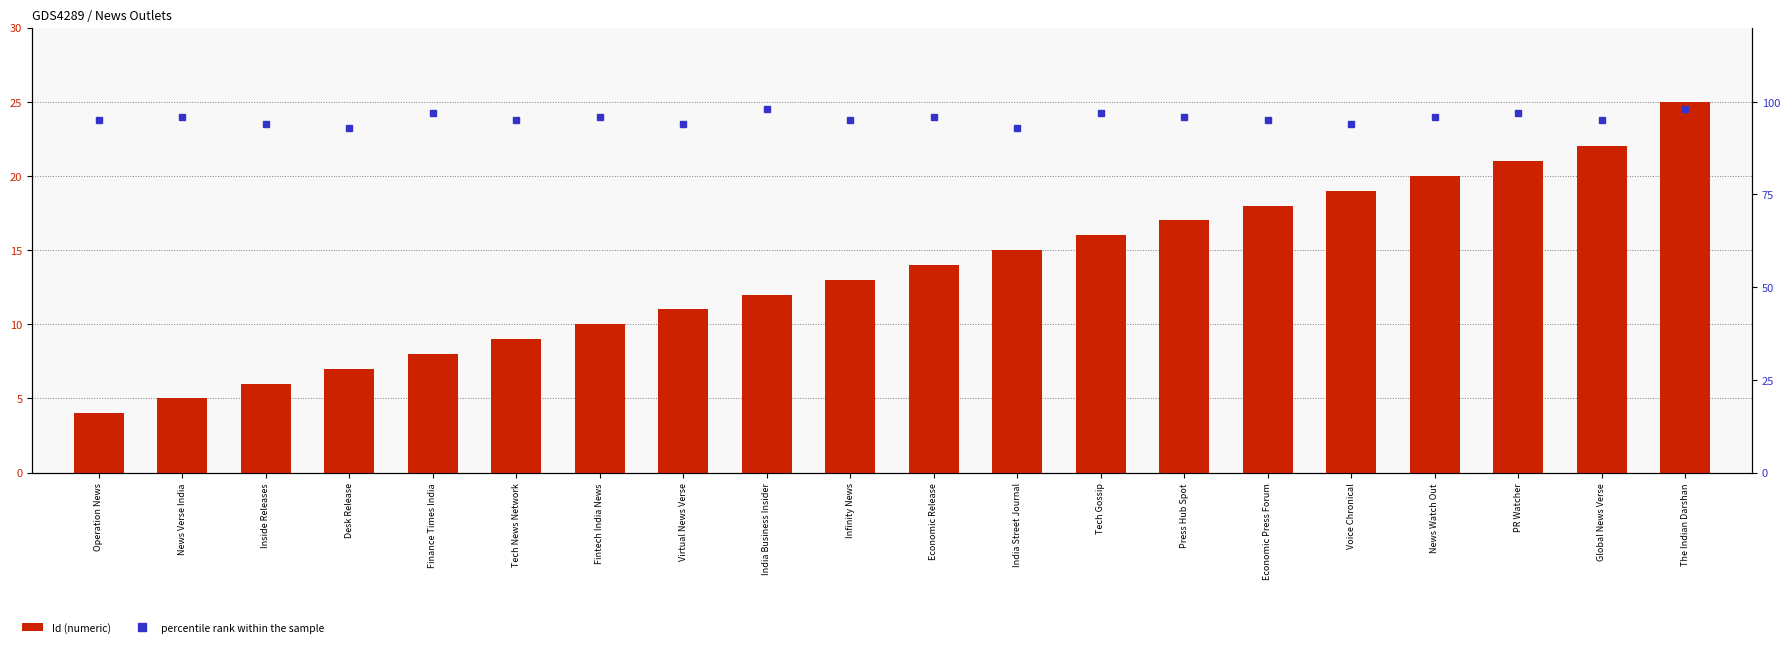

What is the difference between the Id (numeric) values at Global News Verse and India Business Insider?

10